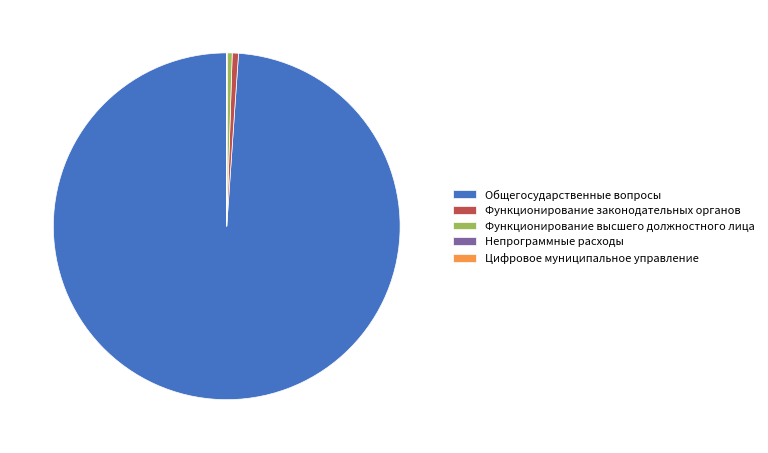

Which slice is the largest?

Общегосударственные вопросы